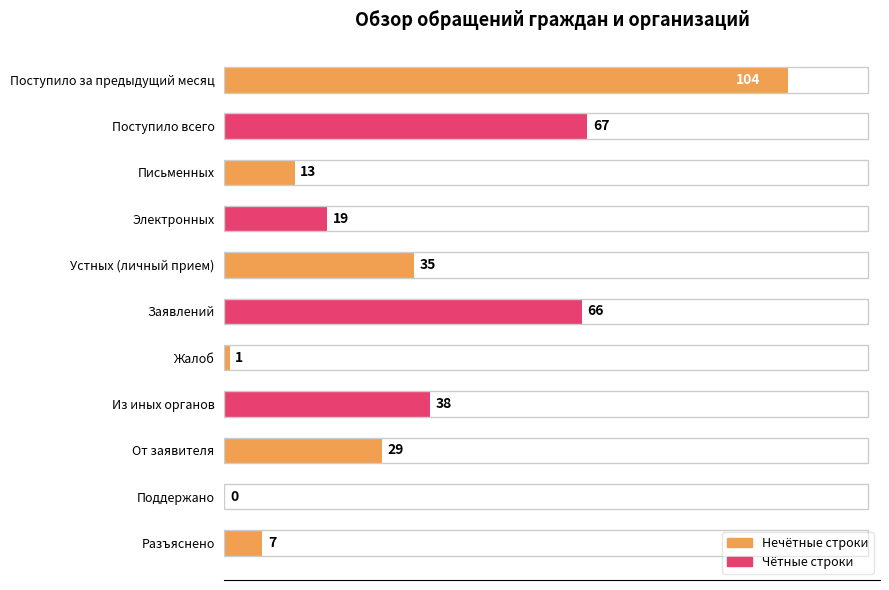

What is the sum of all values?

379